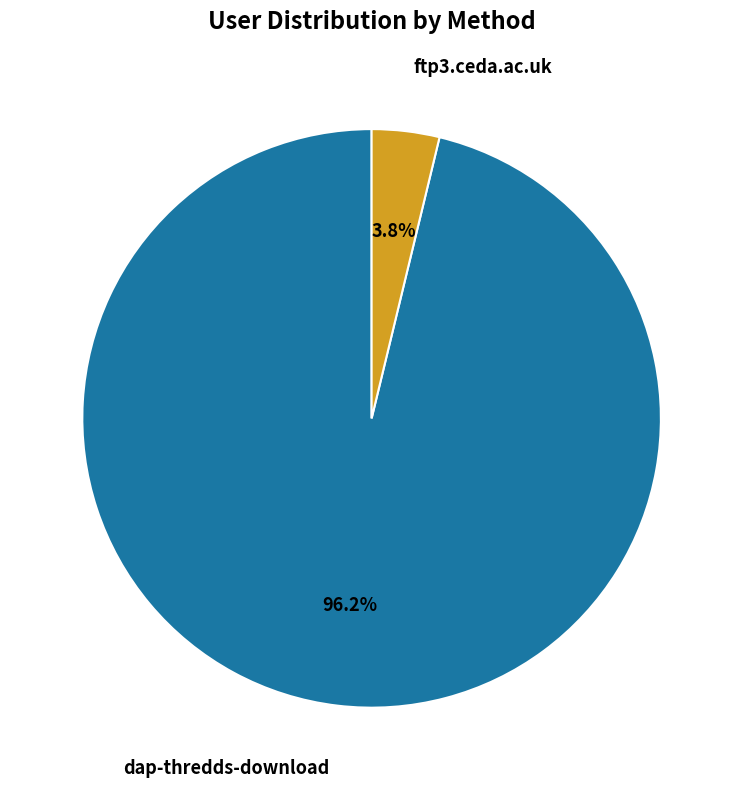

To the nearest percent, what is the average slice percentage?

50%